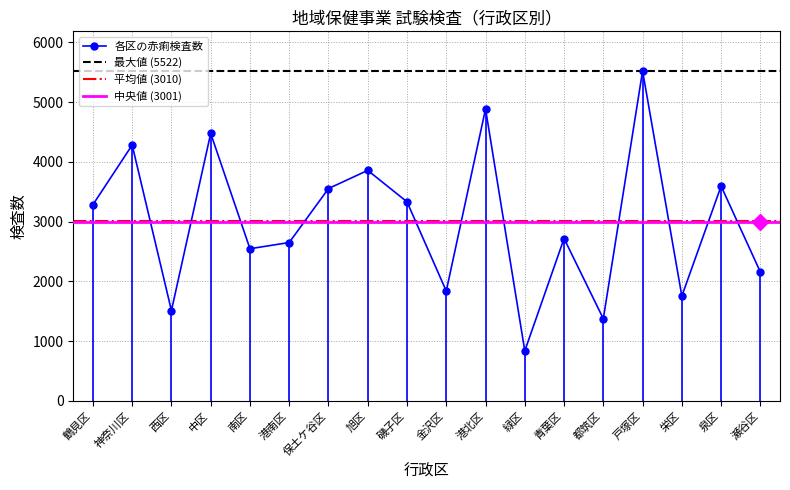

How many series are shown in this chart?

4